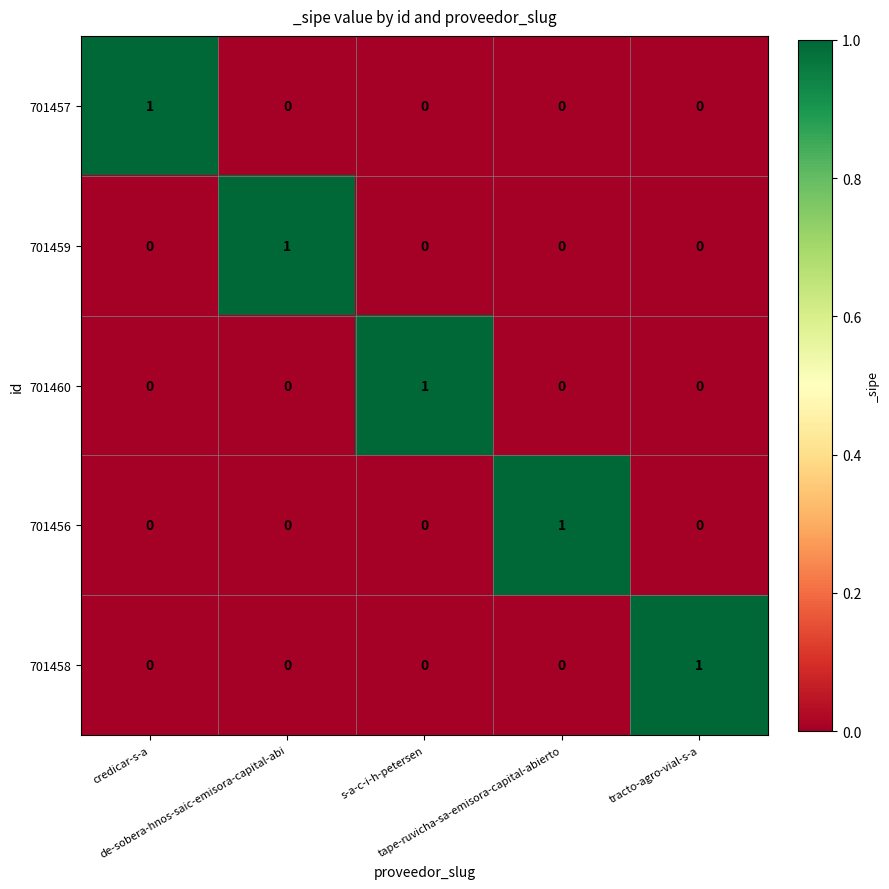

What is the total value across all series at tape-ruvicha-sa-emisora-capital-abierto?

1